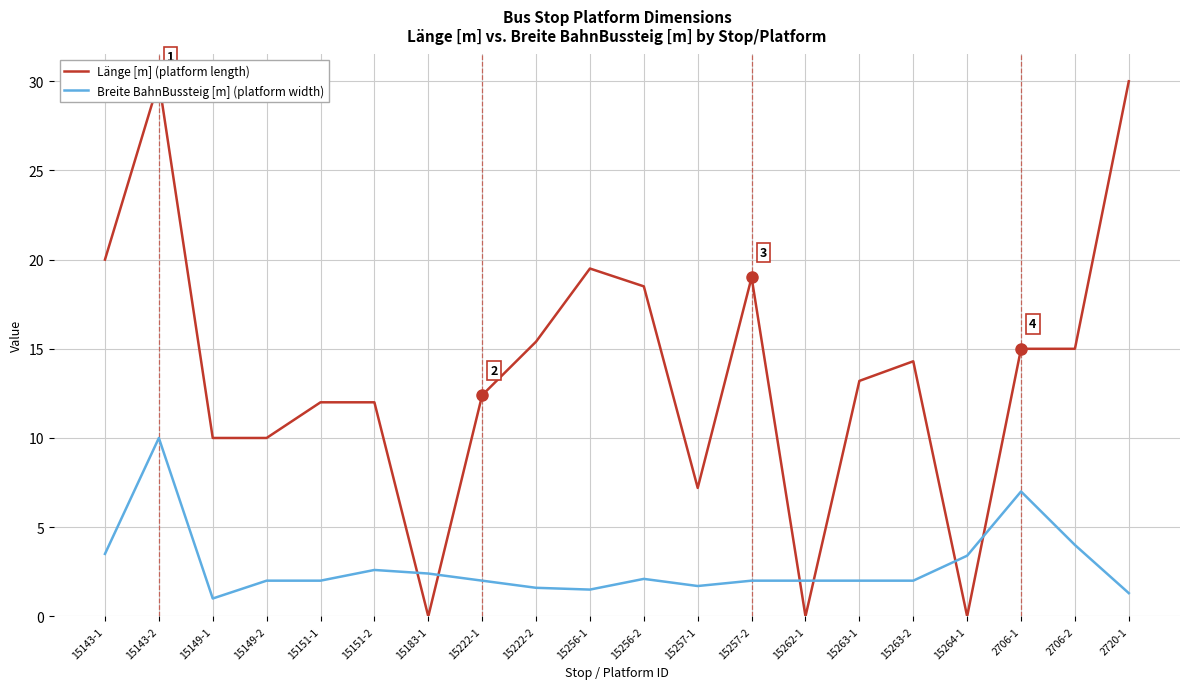

True or false: Länge [m] (platform length) has more than 2 interior local peaks.

True